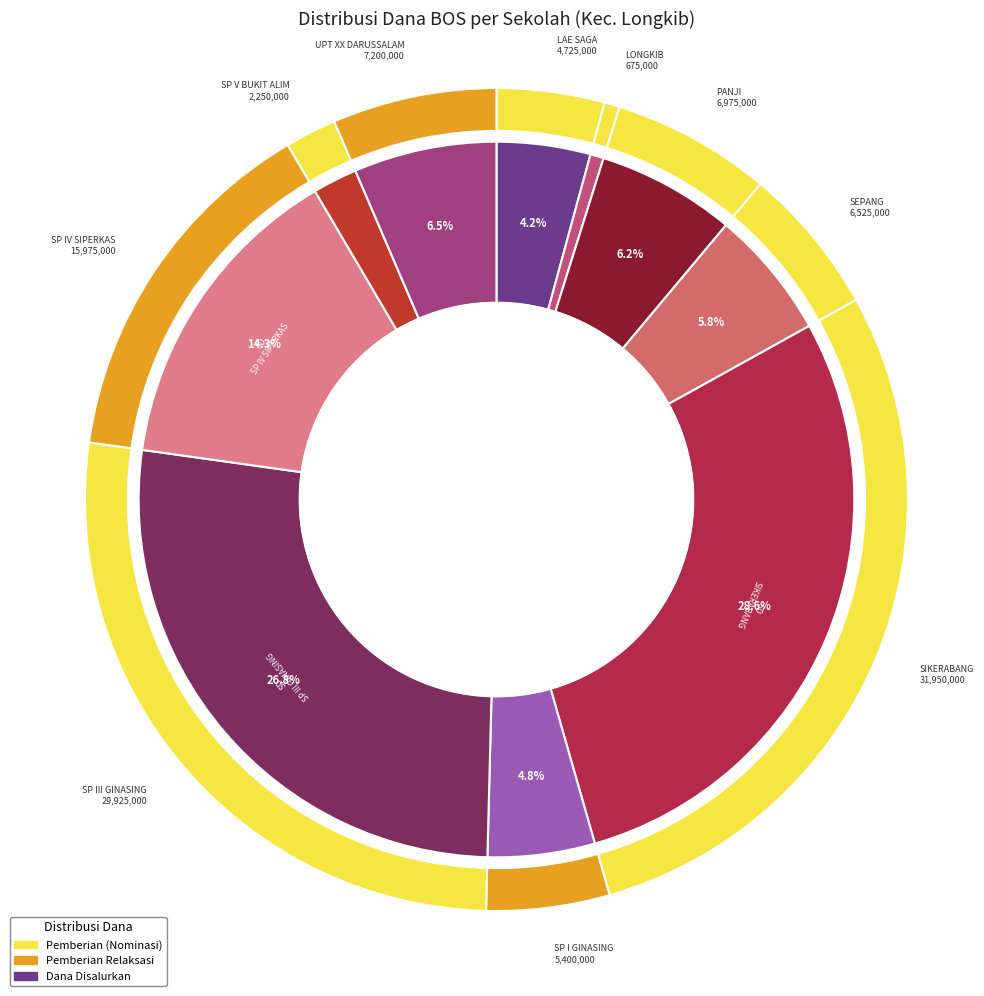

Does SD NEGERI SP III GINASING account for over 50% of the chart?

No